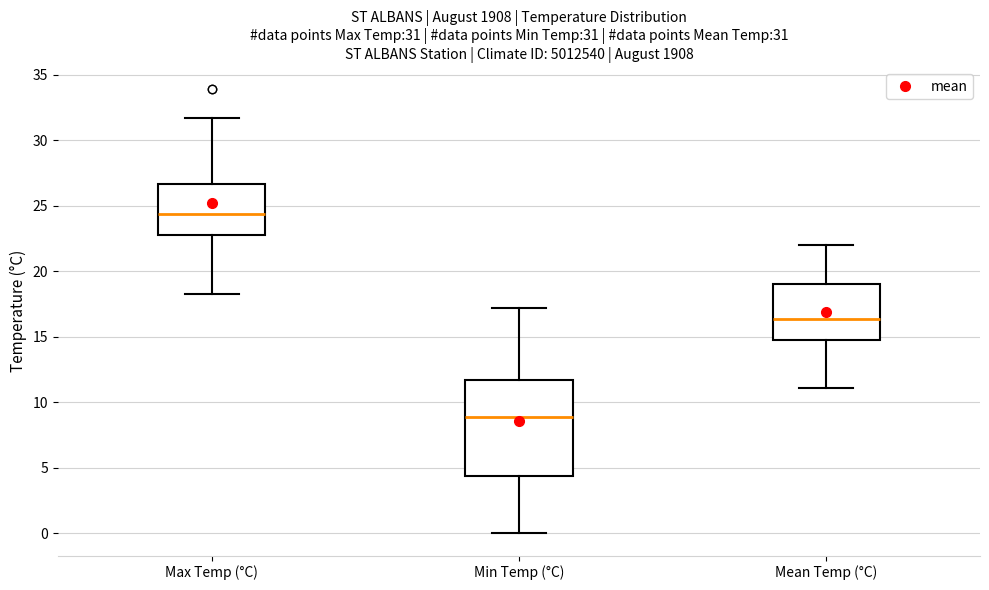

Which box is the tallest, from its lower edge to its upper edge?

Min Temp (°C)